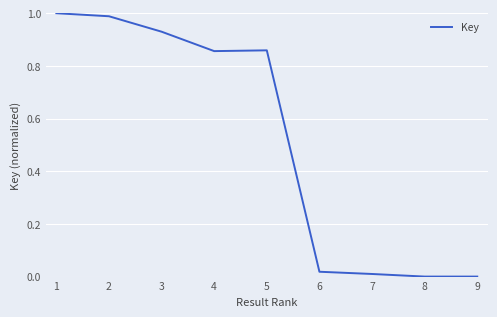

Where is the first local maximum?

5